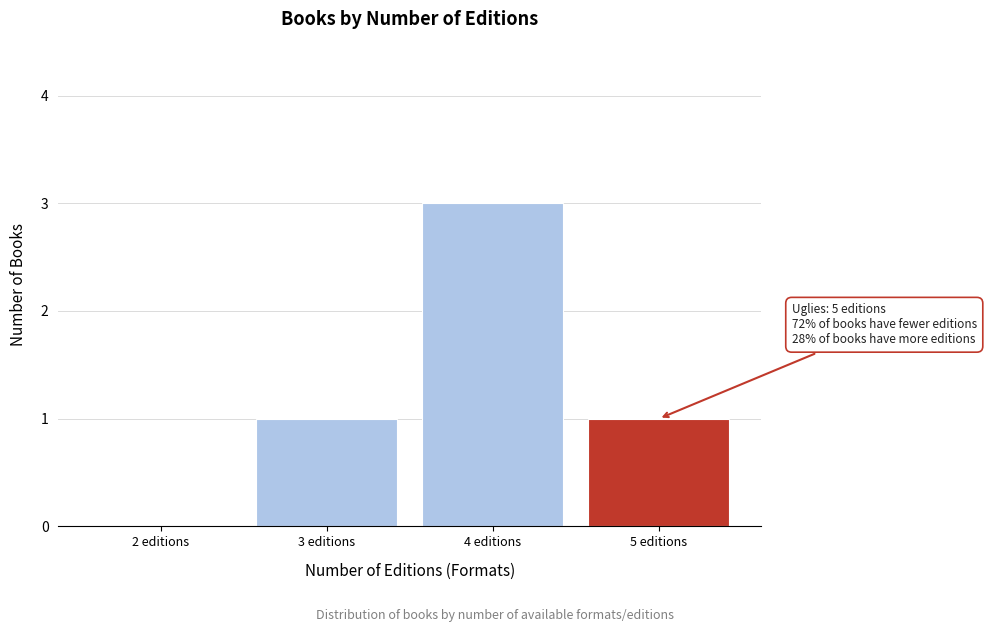

Reading left to right, list all the values displayed in this chart.

2 editions=0	3 editions=1	4 editions=3	5 editions=1